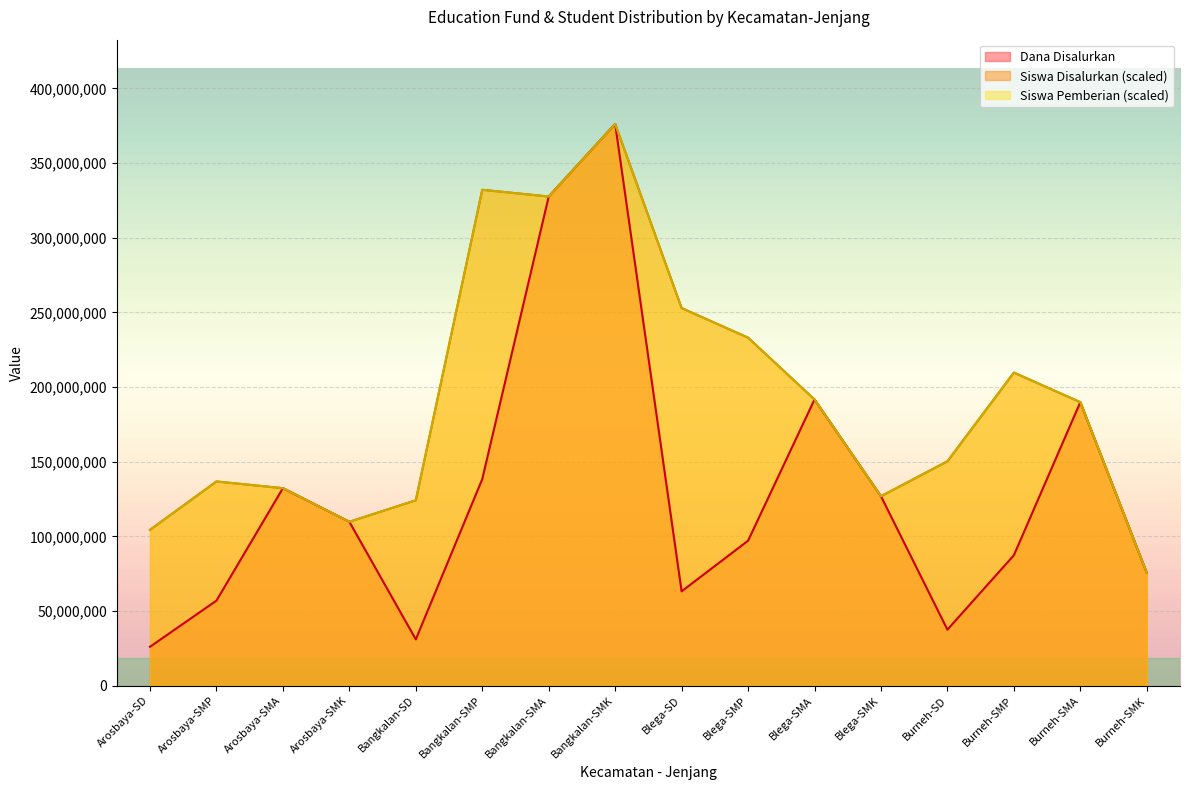

At which category is the sum across all series the highest?

Bangkalan-SMK